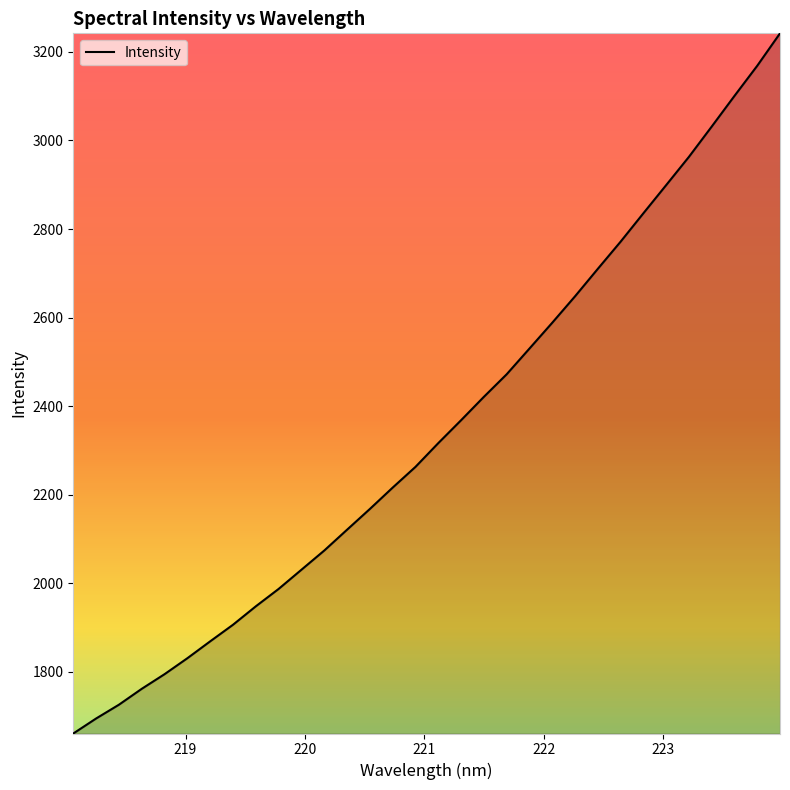

What is the difference between the maximum and minimum values?

1580.9